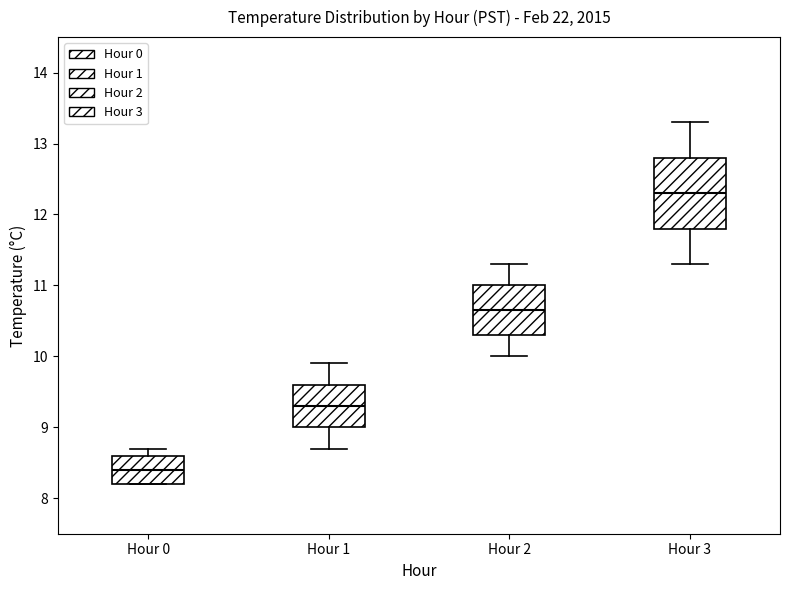

Reading left to right, transcribe this box plot: for each box, give where its median line is, the range the box spans, and where its two whiskers end, as read against the y-axis. The values are not printed on the chart, so give them approximately, as read against the axis.

Hour 0: median 8.4, box 8.2 to 8.6, whiskers 8.2 to 8.7
Hour 1: median 9.3, box 9.0 to 9.6, whiskers 8.7 to 9.9
Hour 2: median 10.7, box 10.3 to 11.0, whiskers 10.0 to 11.3
Hour 3: median 12.3, box 11.8 to 12.8, whiskers 11.3 to 13.3